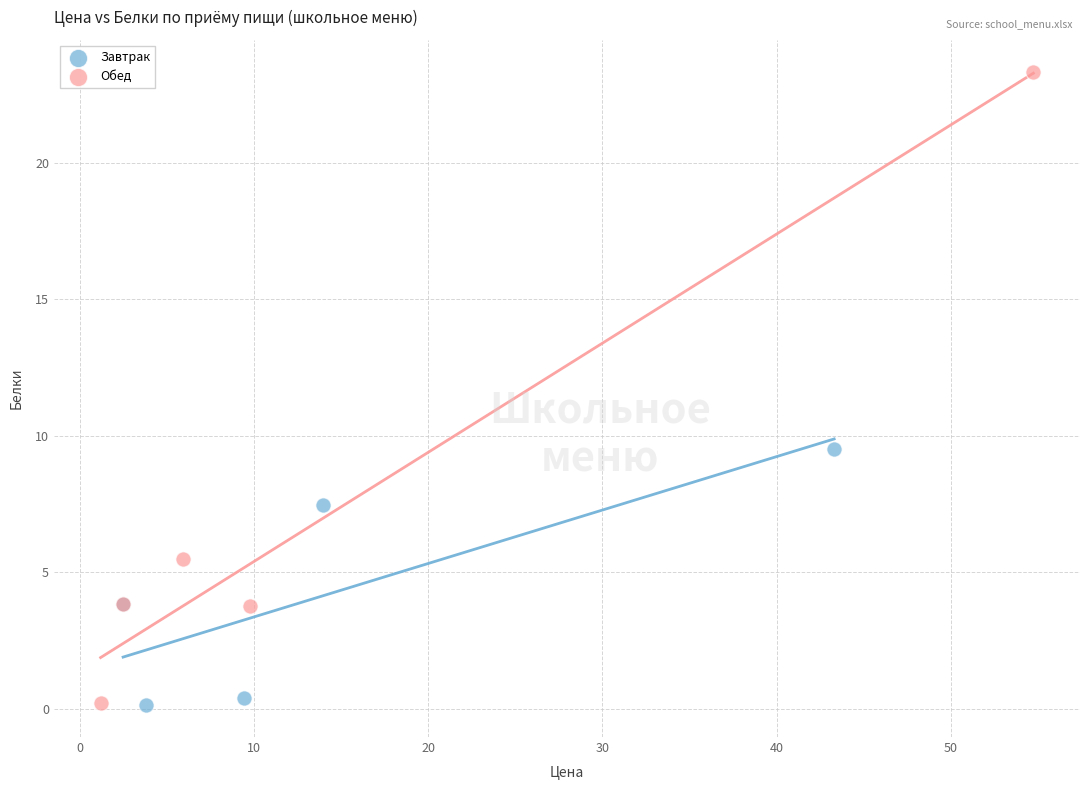

Which series has the widest spread of Y values?

Обед